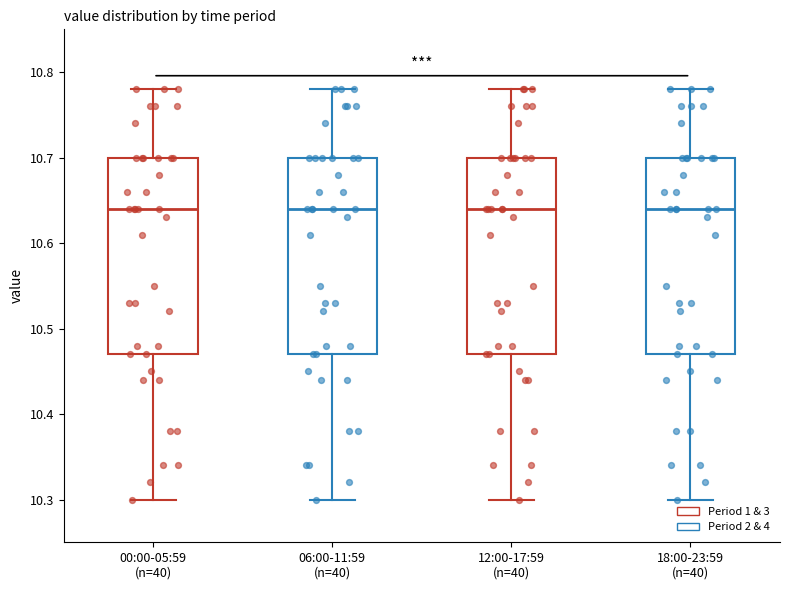

Reading left to right, read every box against the y-axis: the position of its median line, the range the box covers, and the ends of its whiskers. The values are not printed on the chart, so give them approximately, as read against the axis.

00:00-05:59 (n=40): median 10.64, box 10.47 to 10.70, whiskers 10.30 to 10.78
06:00-11:59 (n=40): median 10.64, box 10.47 to 10.70, whiskers 10.30 to 10.78
12:00-17:59 (n=40): median 10.64, box 10.47 to 10.70, whiskers 10.30 to 10.78
18:00-23:59 (n=40): median 10.64, box 10.47 to 10.70, whiskers 10.30 to 10.78